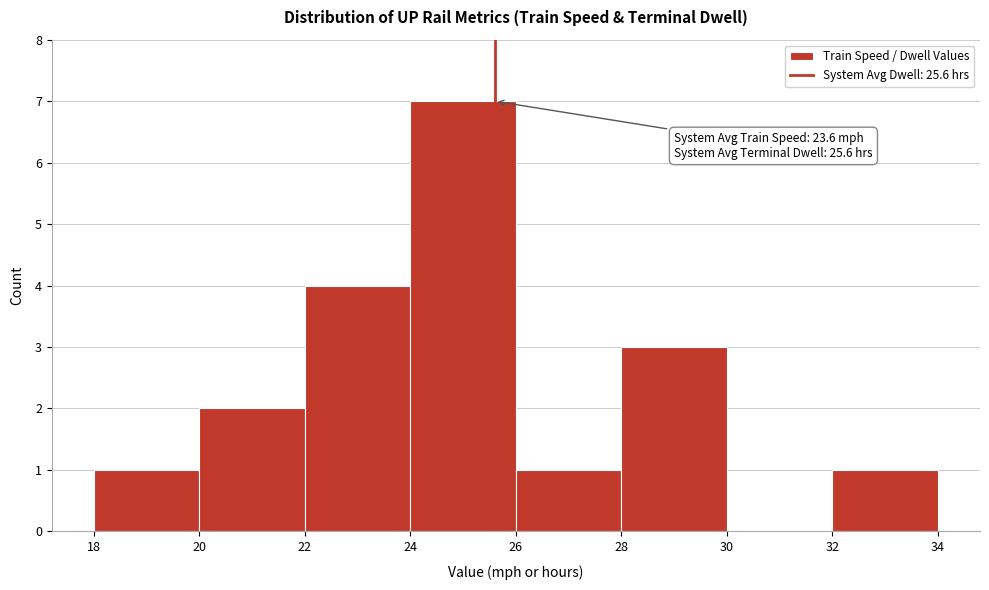

Over which range of the x-axis is the bar tallest?

24 to 26